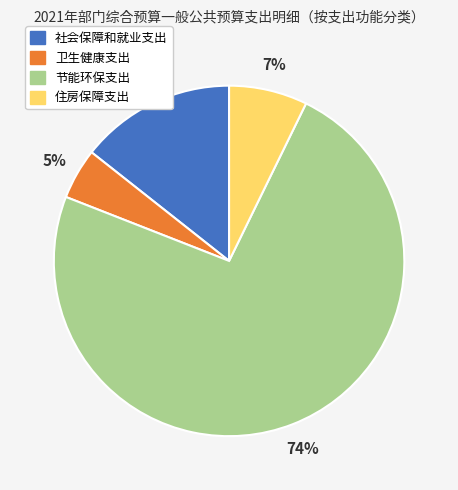

The 社会保障和就业支出 slice represents 14% of the pie. True or false?

True